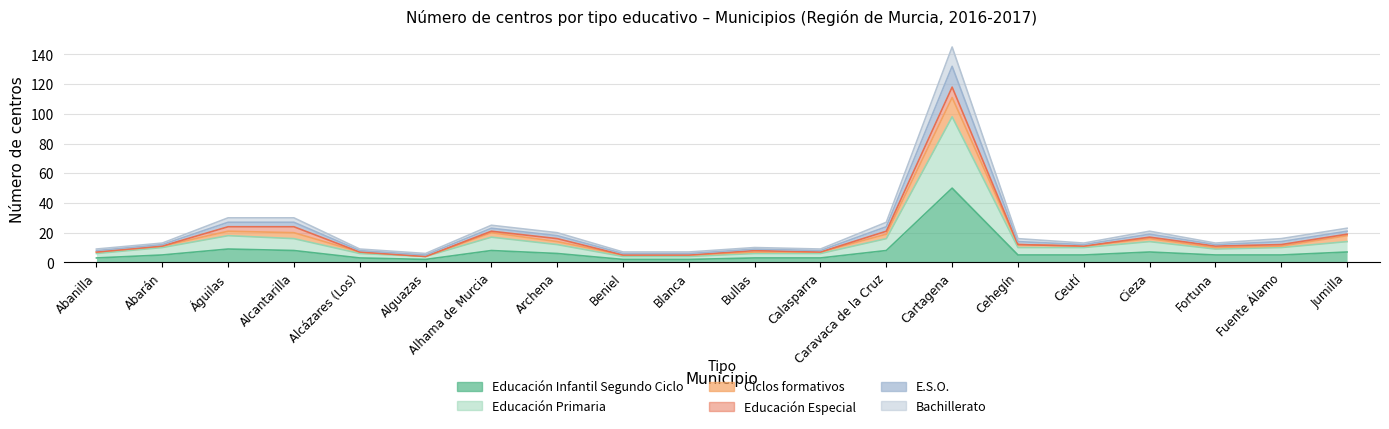

At which category is the sum across all series the highest?

Cartagena